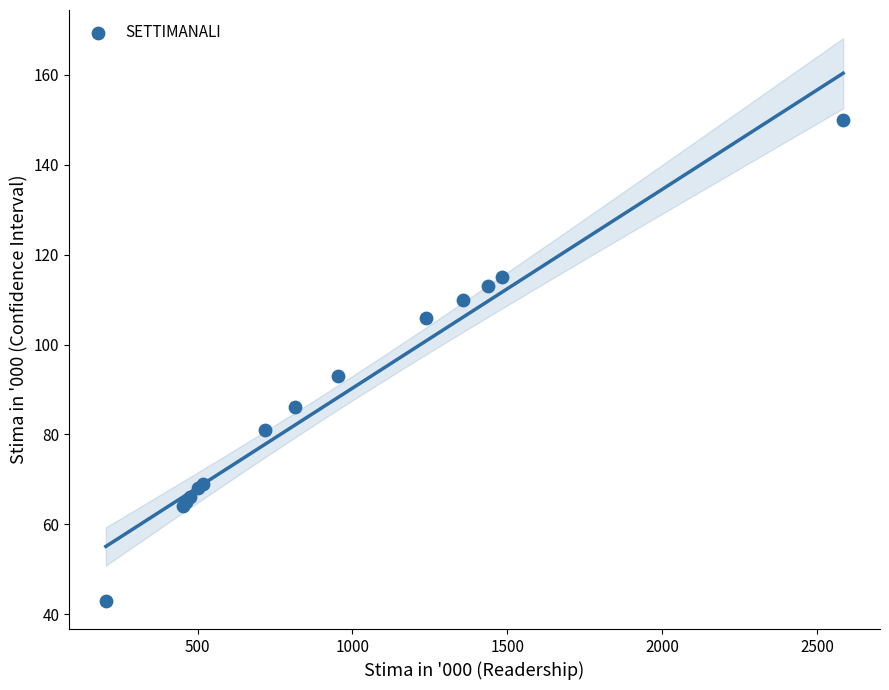

What Y value in the scatter plot is closest to 96?

93